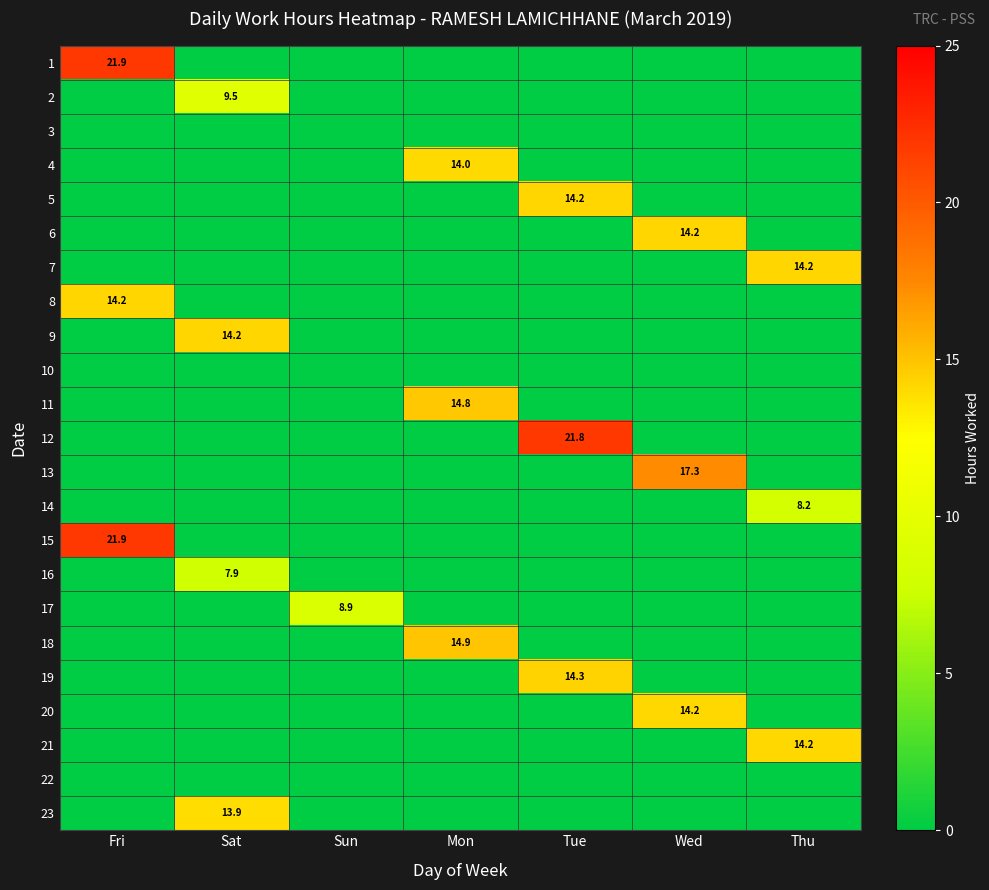

Which category has the lowest value in the 12 series?

Fri